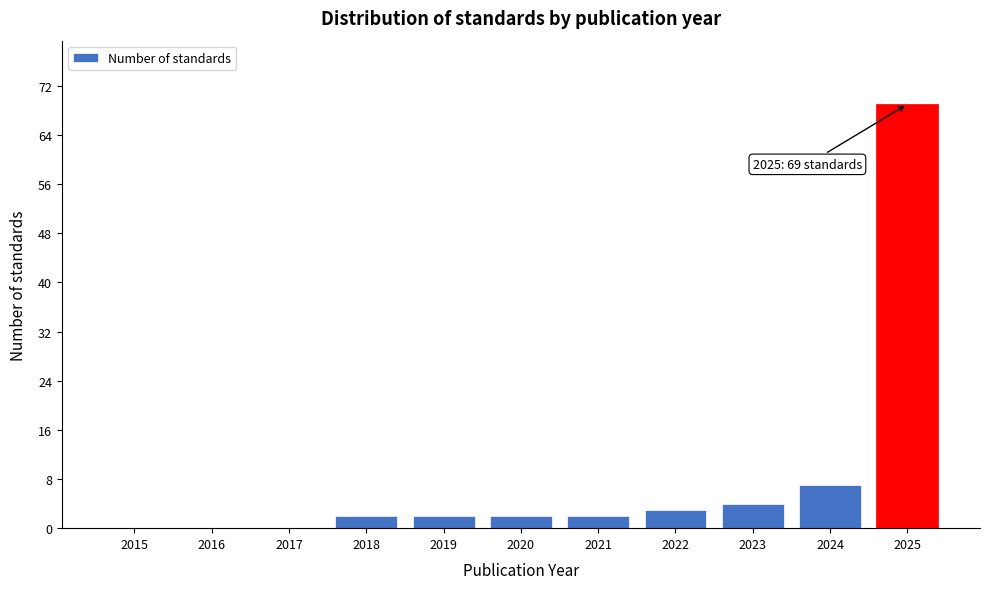

Which range on the x-axis has the tallest bar?

2024.5 to 2025.5